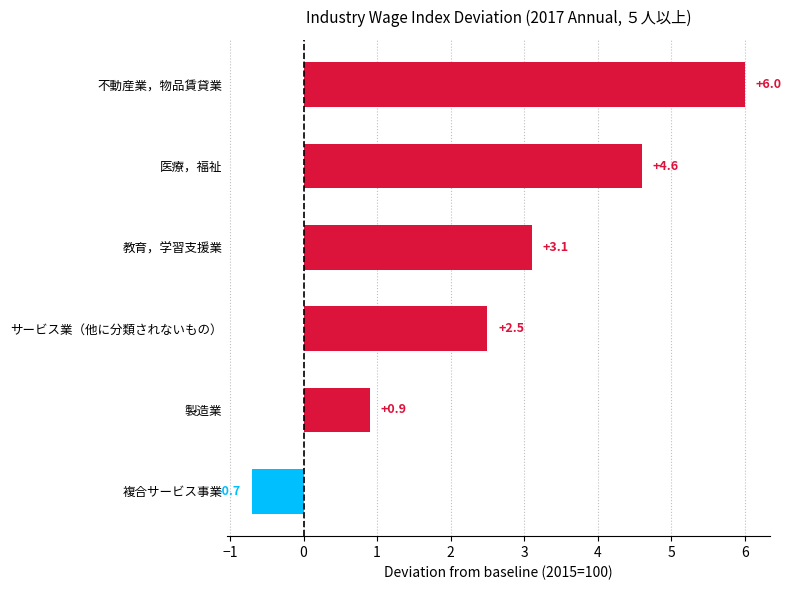

The value at 医療，福祉 is 4.6. True or false?

True